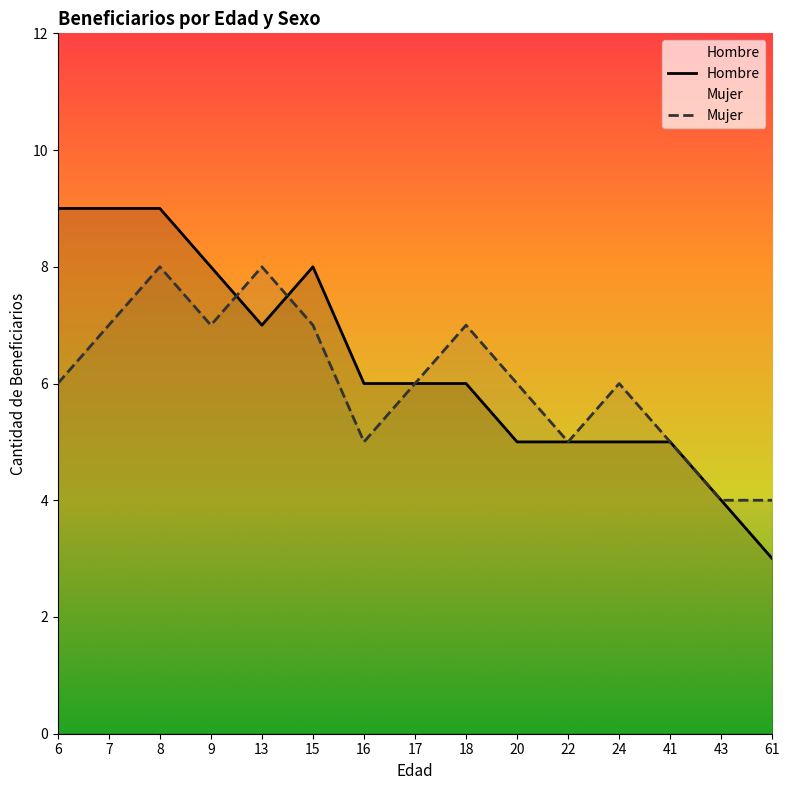

List the series in order of their overall mean, highest first.

Hombre, Mujer